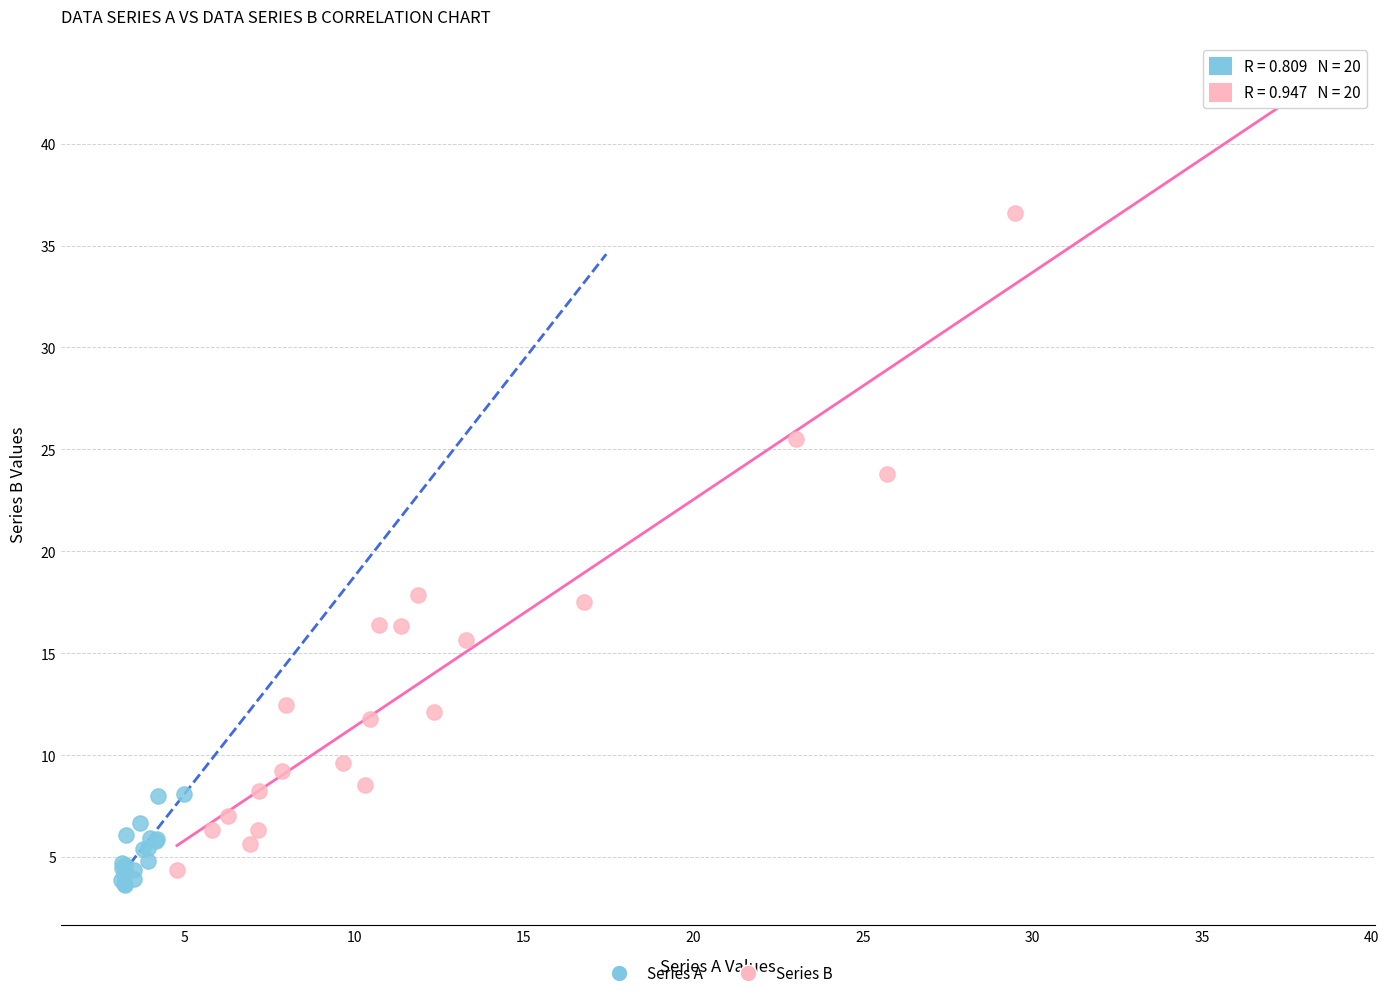

Which series reaches the maximum Y coordinate?

Series B